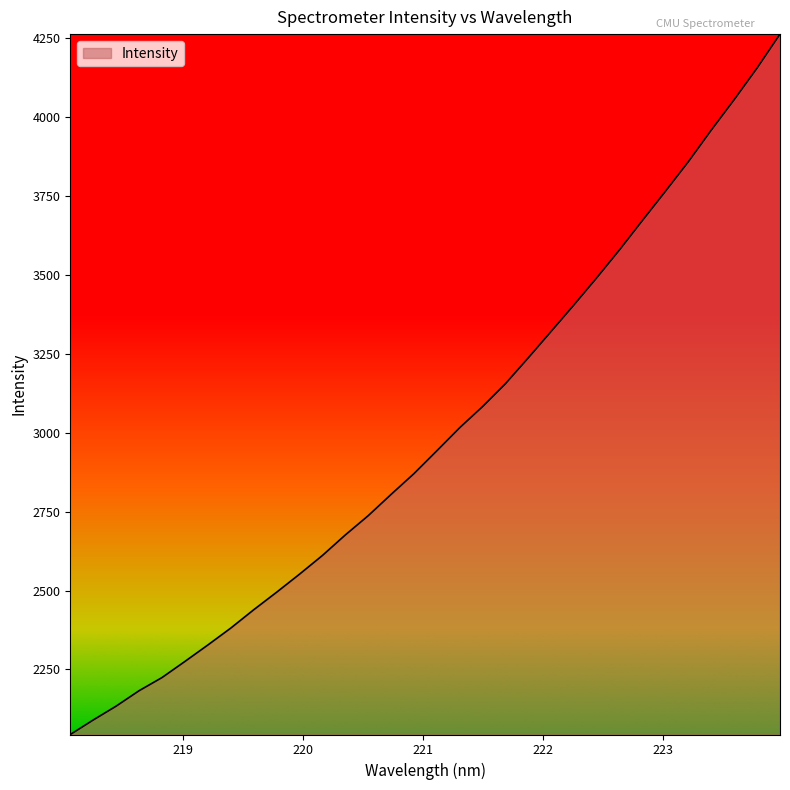

What is the minimum value shown in the chart?

2044.0